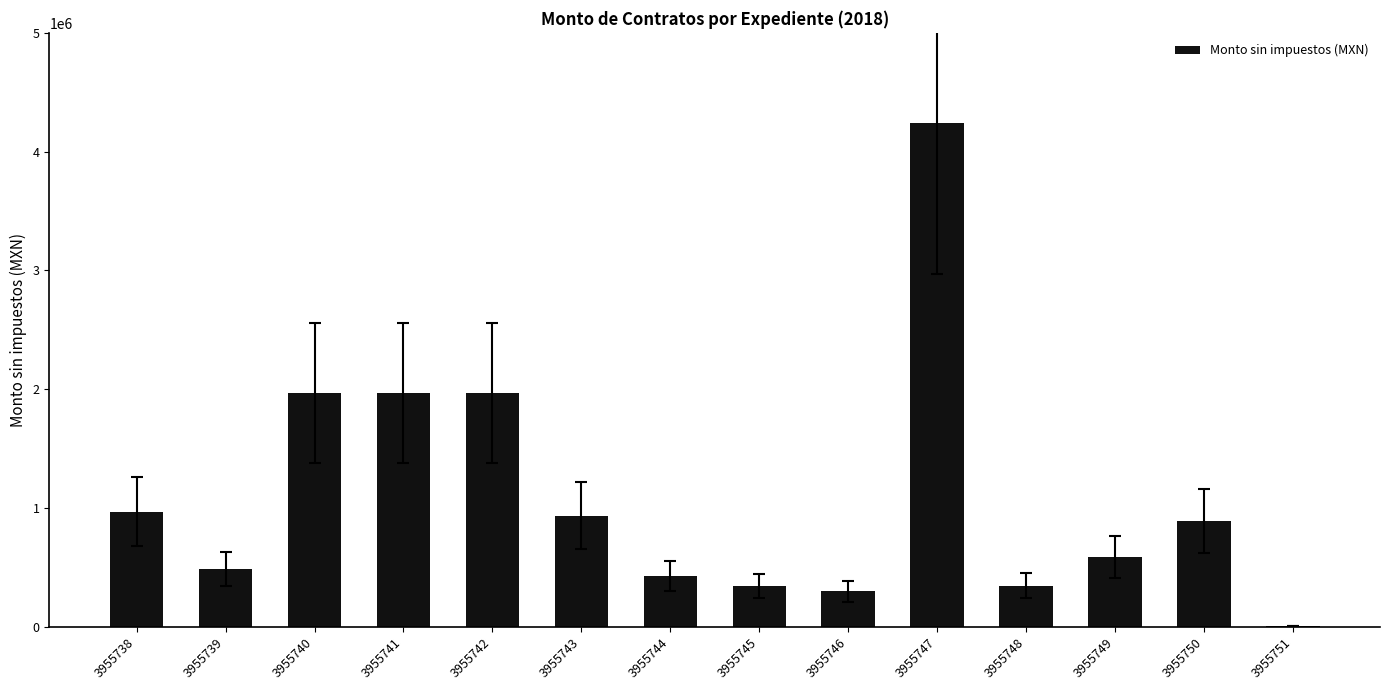

Read the value at 3955739.

485595.1